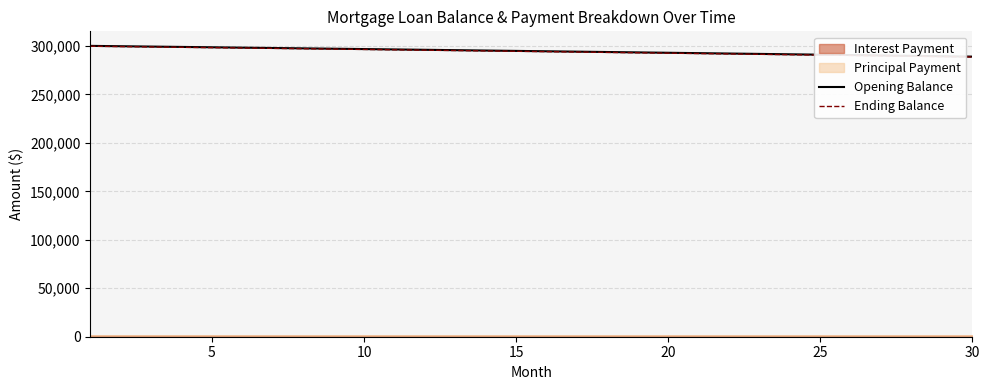

What is the lowest value of the Opening Balance series?

288913.2